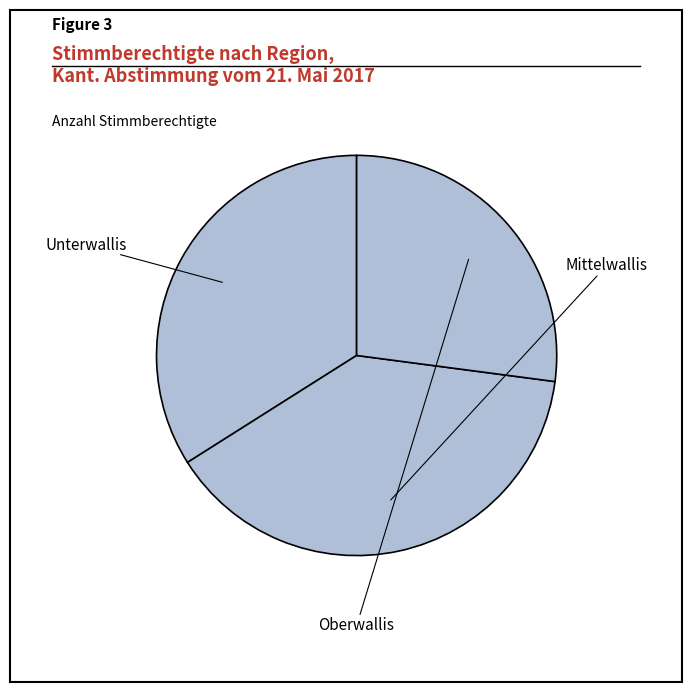

To the nearest percent, what percentage of the pie is Unterwallis?

34%